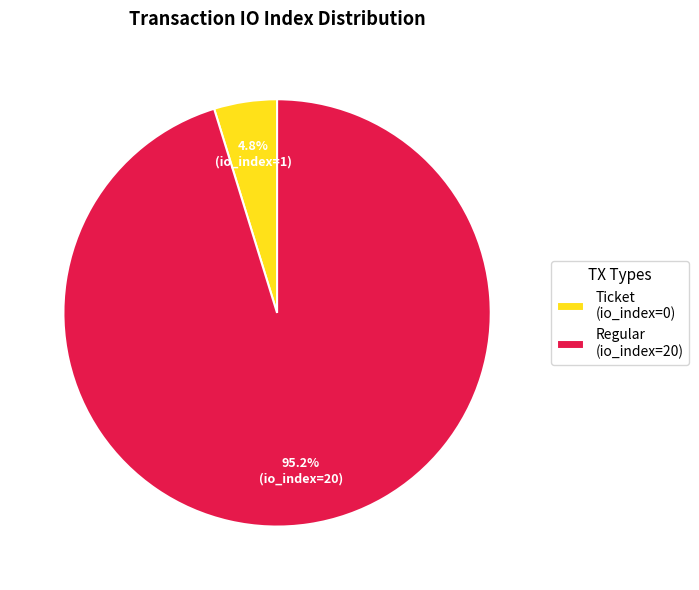

Does Ticket (io_index=0) account for over 50% of the chart?

No